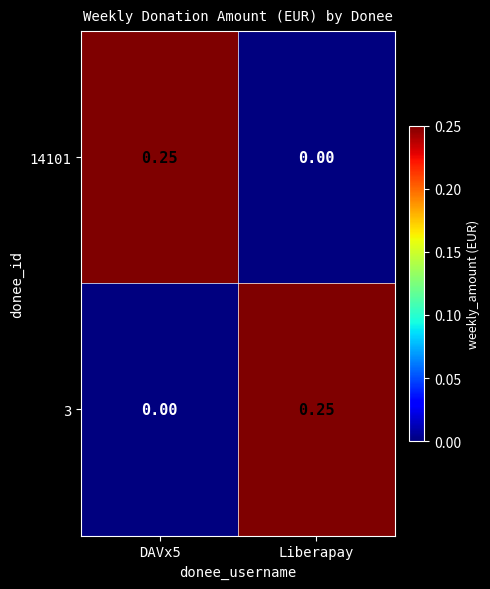

Between DAVx5 and Liberapay, which series saw the biggest shift?

14101